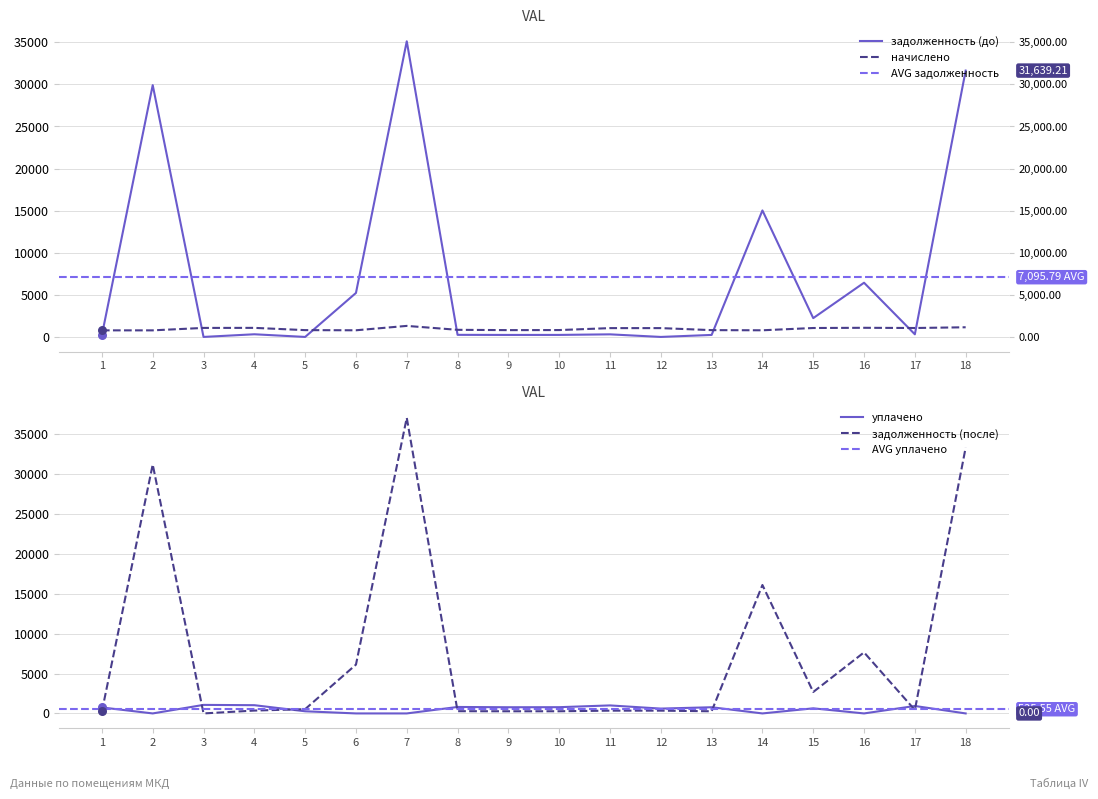

At which category is the sum across all series the highest?

7